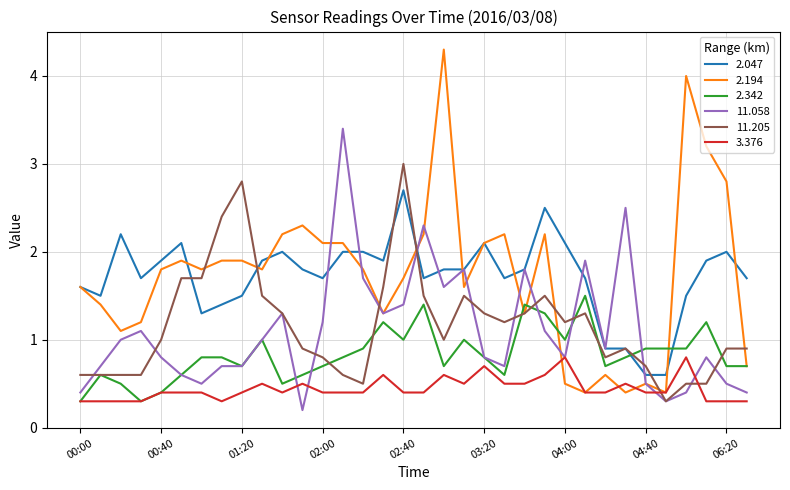

What is the maximum value shown in the chart?

4.3